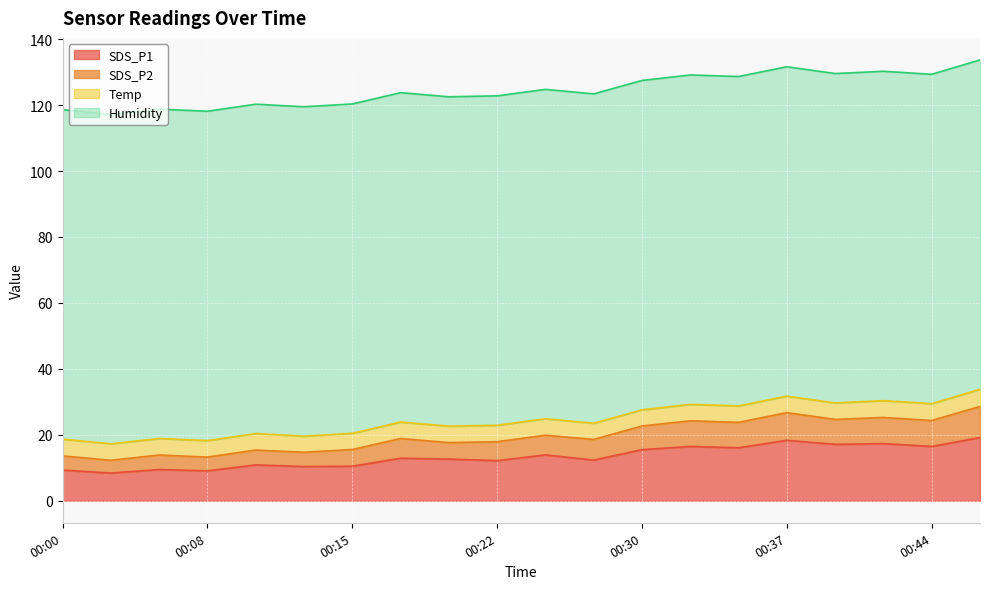

What are all the series names shown in the legend?

SDS_P1, SDS_P2, Temp, Humidity